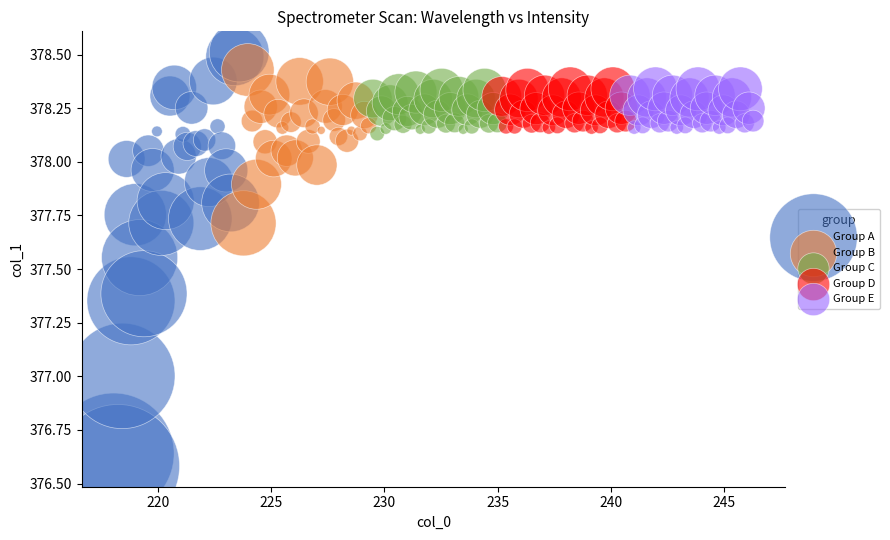

Which series reaches the maximum Y coordinate?

Group A